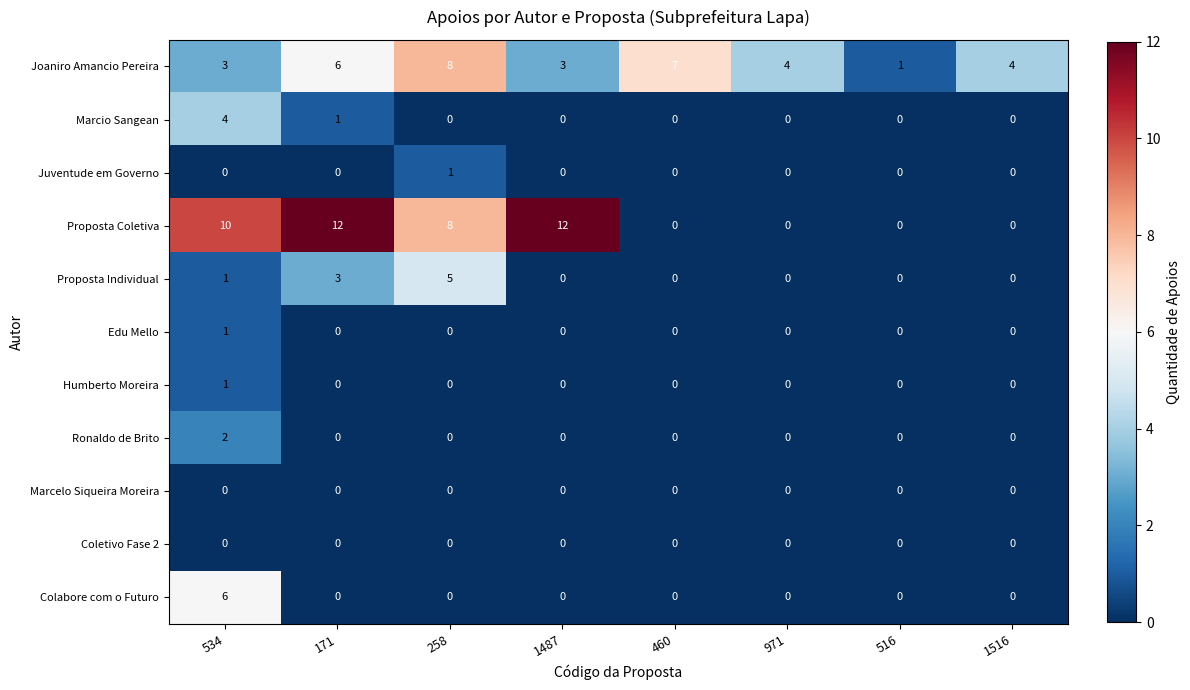

Between 258 and 516, which series saw the biggest shift?

Proposta Coletiva